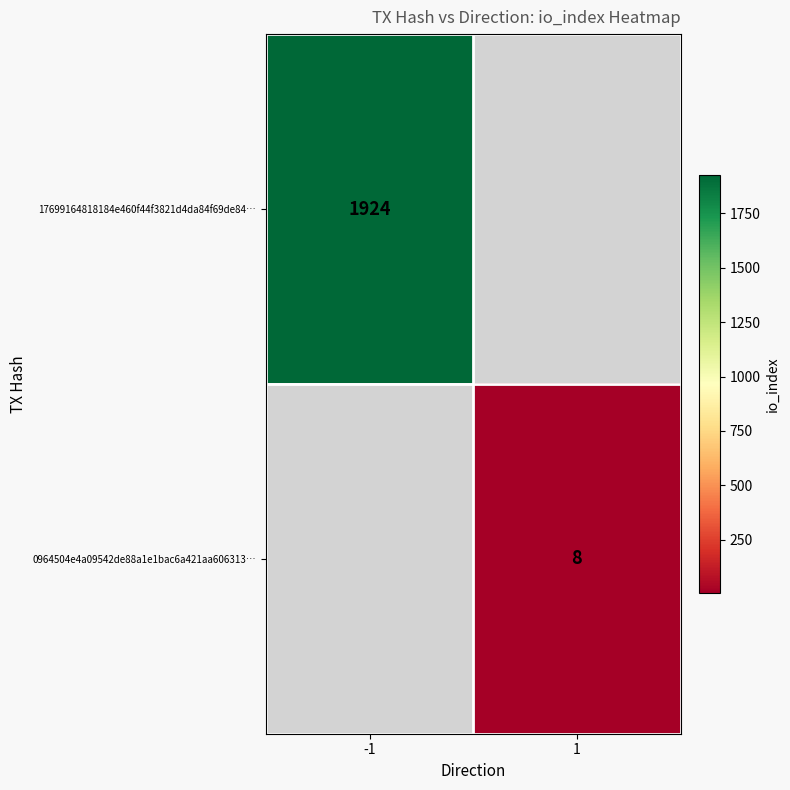

The 17699164818184e460f44f3821d4da84f69de84… series shows 550 at -1. True or false?

False